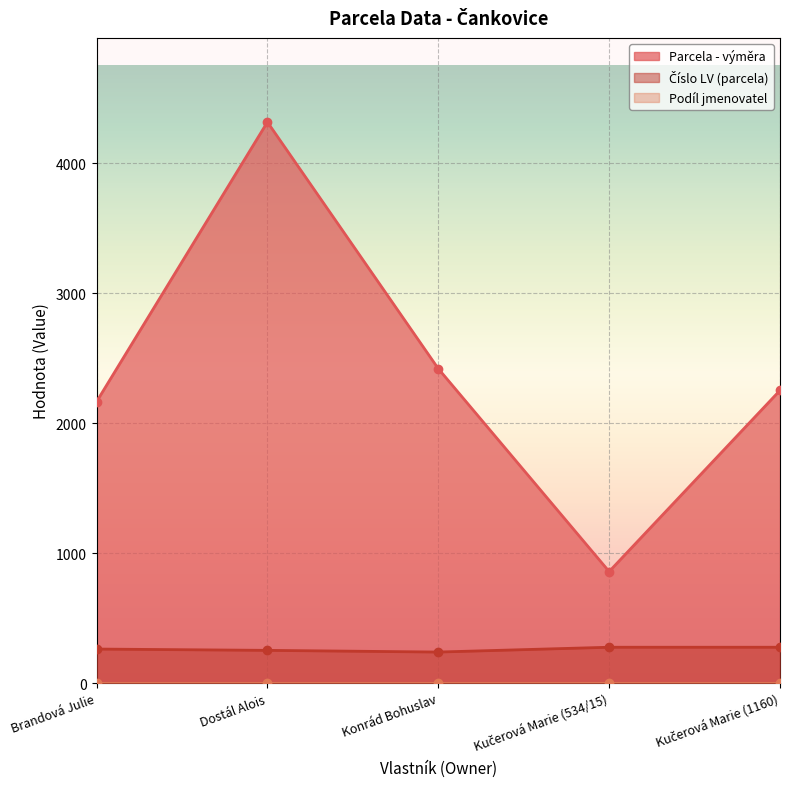

How many values in the Parcela - výměra series are below 2252?

2